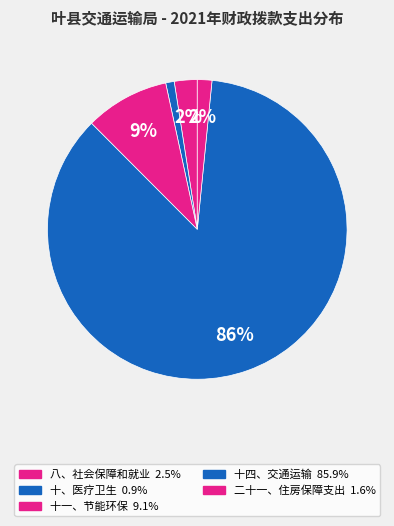

How many segments does this pie chart have?

5